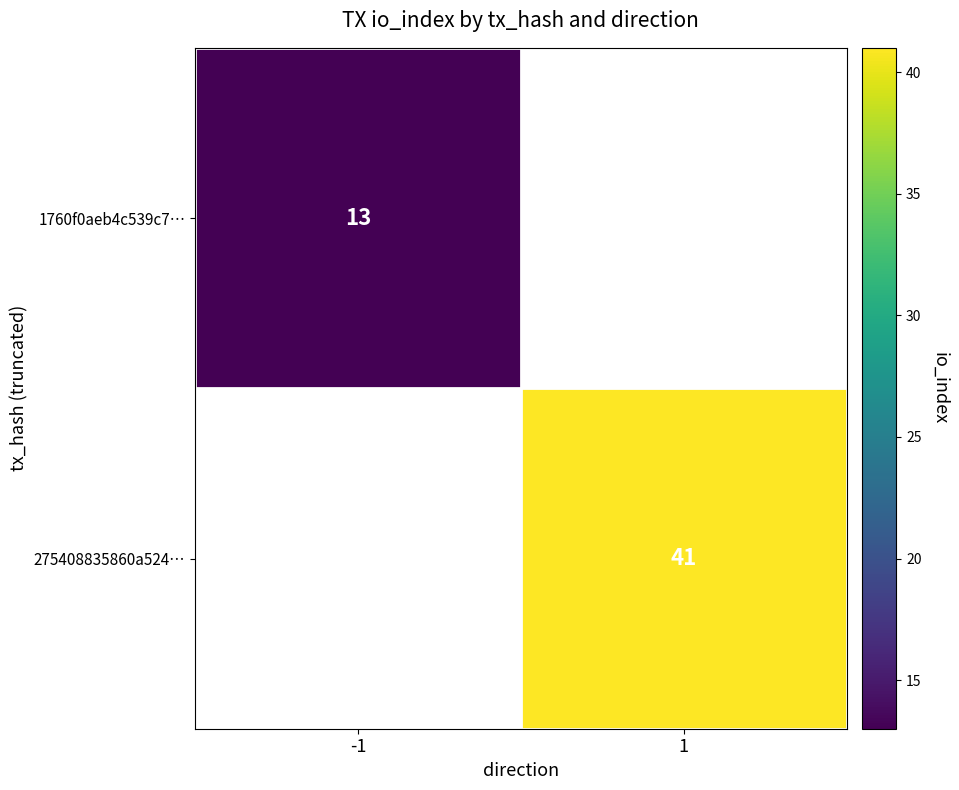

The 275408835860a524… series shows 63.0 at 1. True or false?

False